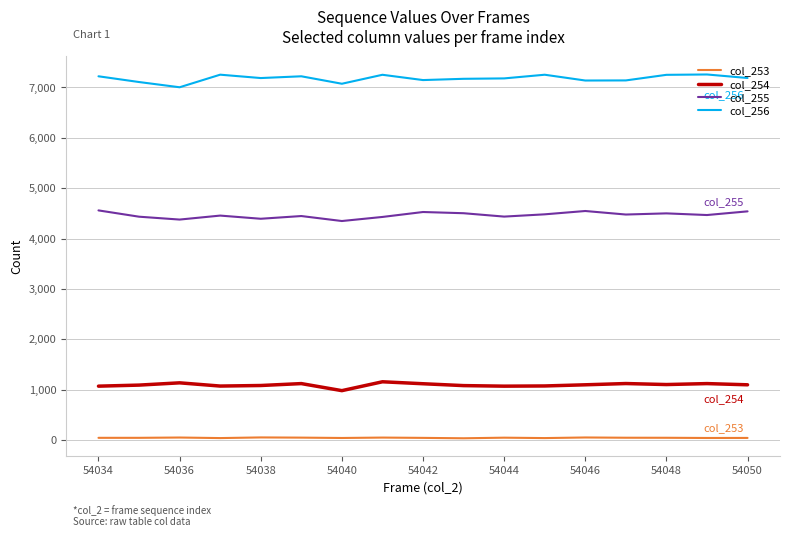

What is the maximum value shown in the chart?

7257